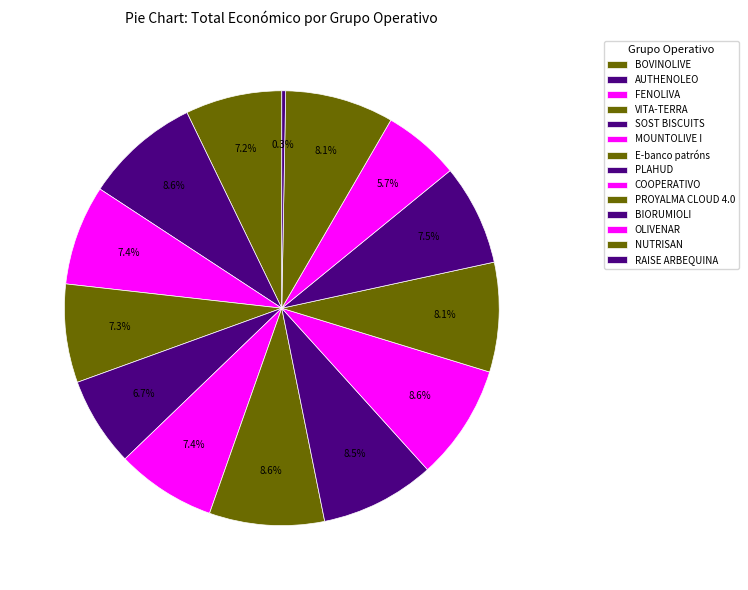

Does COOPERATIVO represent more than half of the total?

No